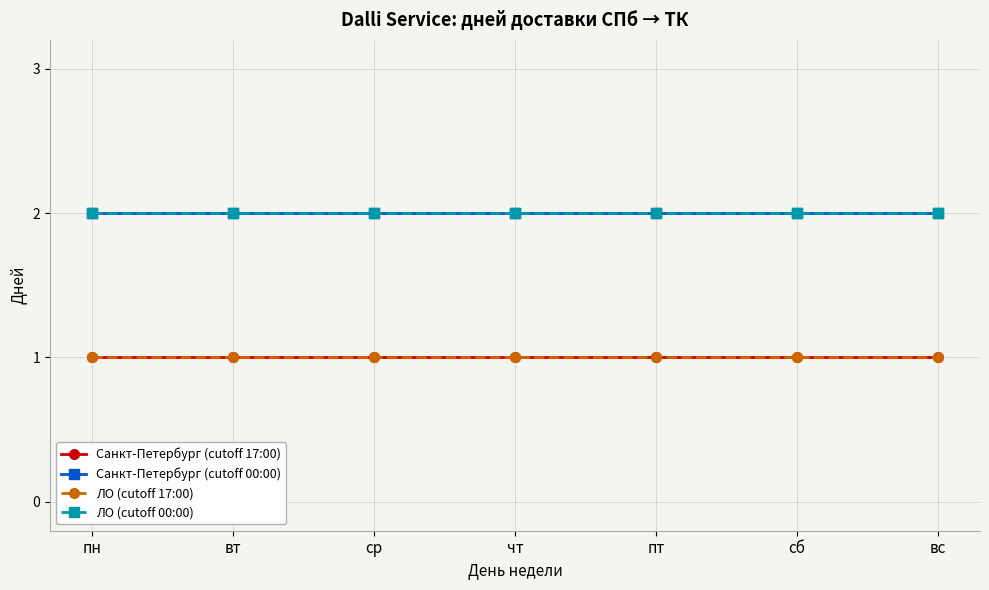

What is the label of the 5th point from the right?

ср